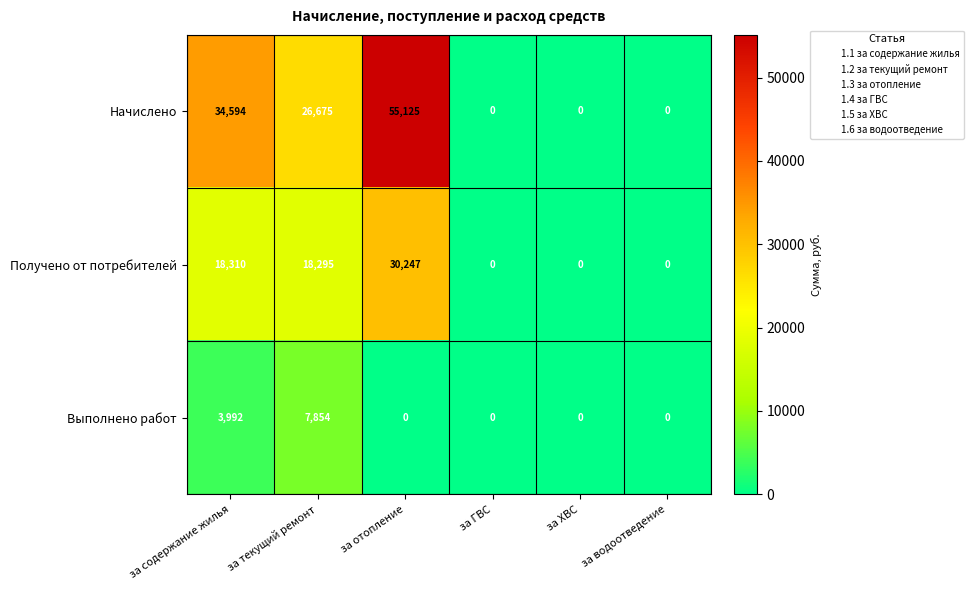

Rank the series by their maximum value, from highest to lowest.

Начислено, Получено от потребителей, Выполнено работ